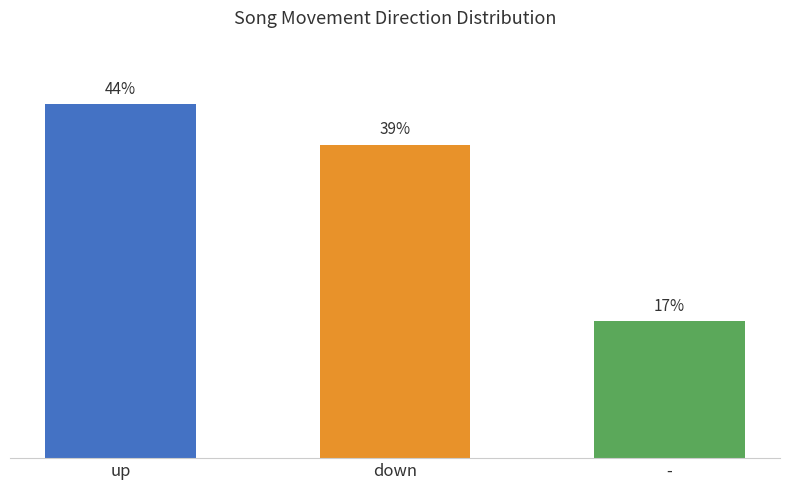

Between down and -, which is larger?

down